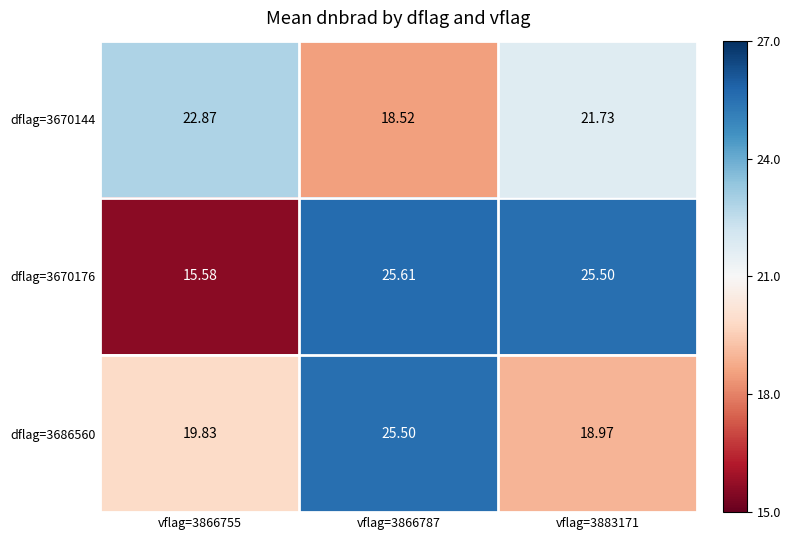

Which series has the largest range (max minus min)?

dflag=3670176